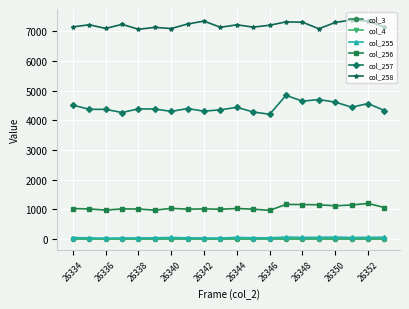

True or false: col_256 and col_255 cross at least once.

False